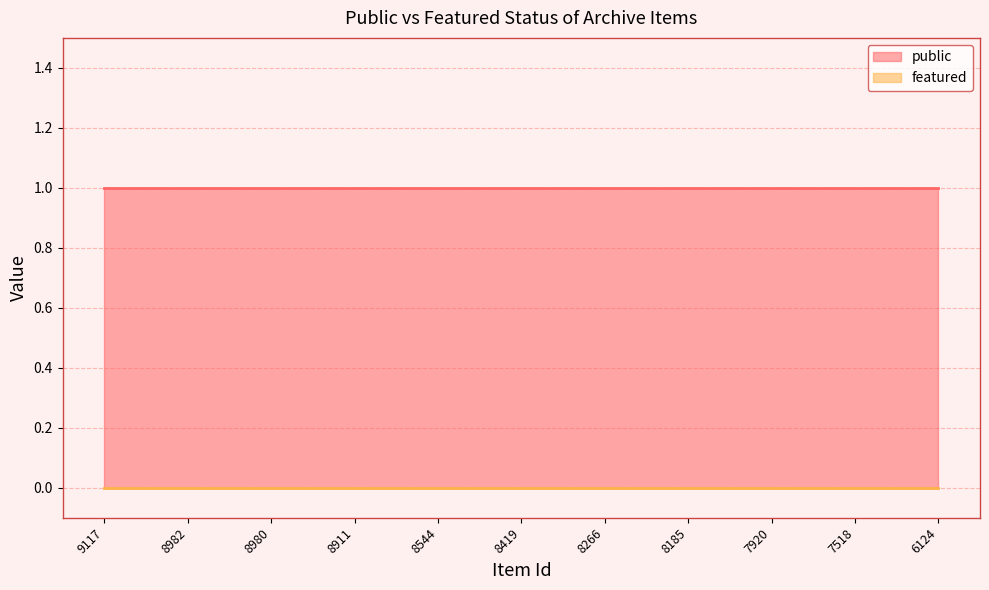

True or false: featured and public cross at least once.

False